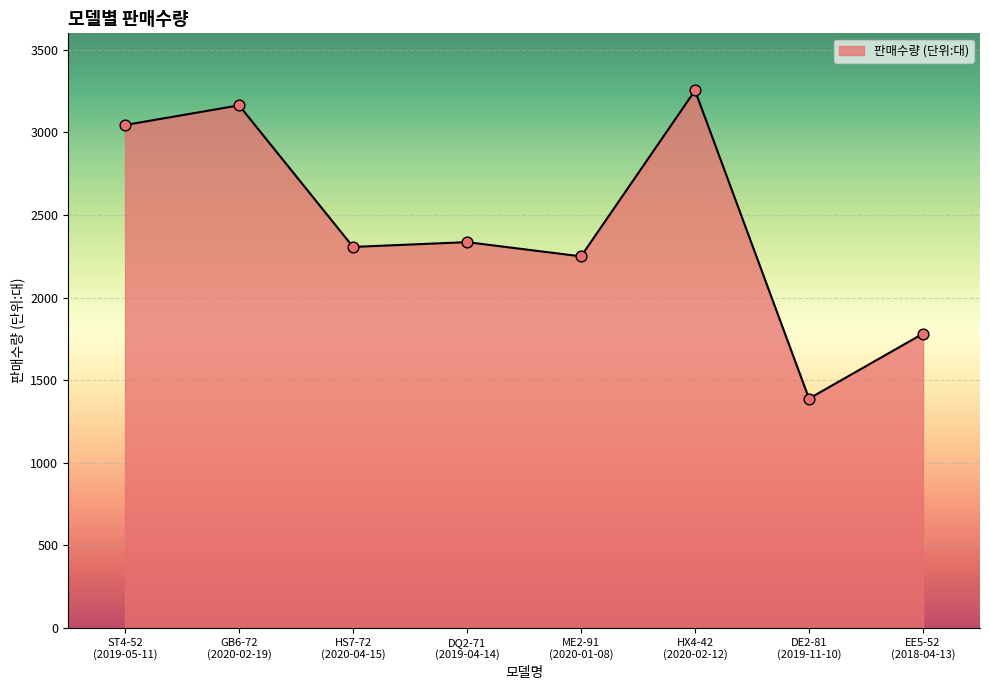

Approximately how many times larger is the value at DQ2-71
(2019-04-14) compared to HX4-42
(2020-02-12)?

0.7